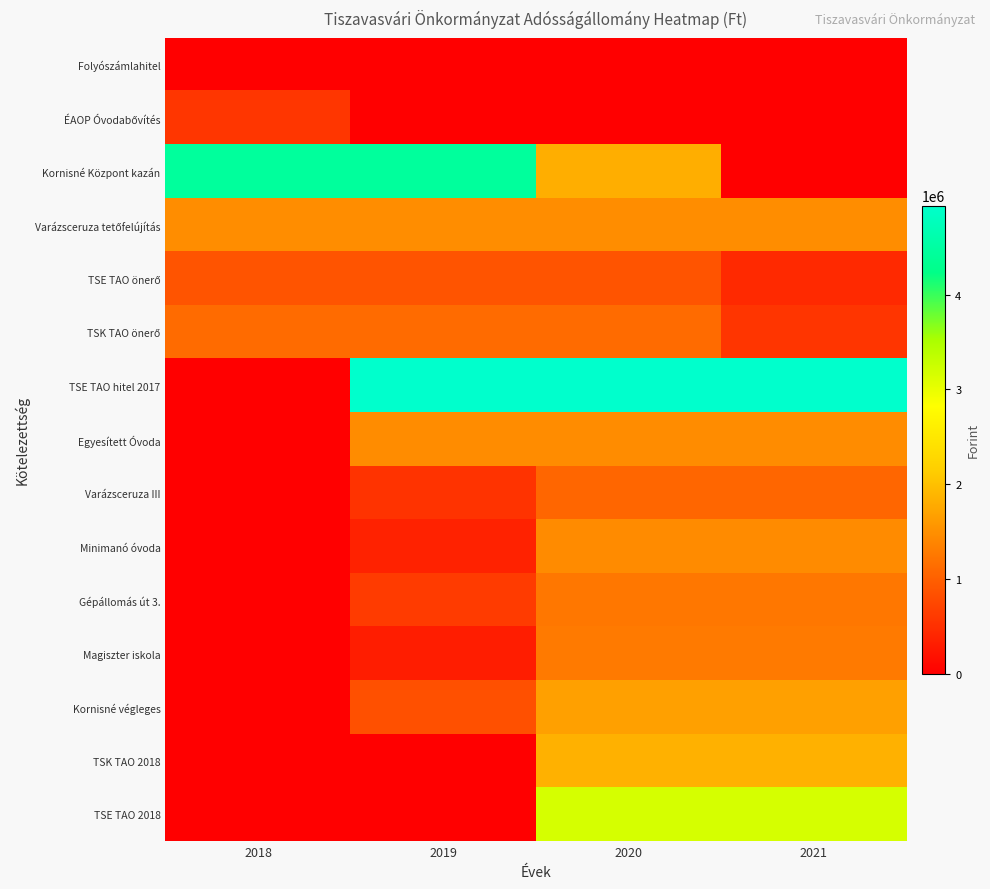

Rank the series by their maximum value, from lowest to highest.

Folyószámlahitel, ÉAOP Óvodabővítés, TSE TAO önerő, Varázsceruza III, TSK TAO önerő, Gépállomás út 3., Magiszter iskola, Minimanó óvoda, Egyesített Óvoda, Varázsceruza tetőfelújítás, Kornisné végleges, TSK TAO 2018, TSE TAO 2018, Kornisné Központ kazán, TSE TAO hitel 2017